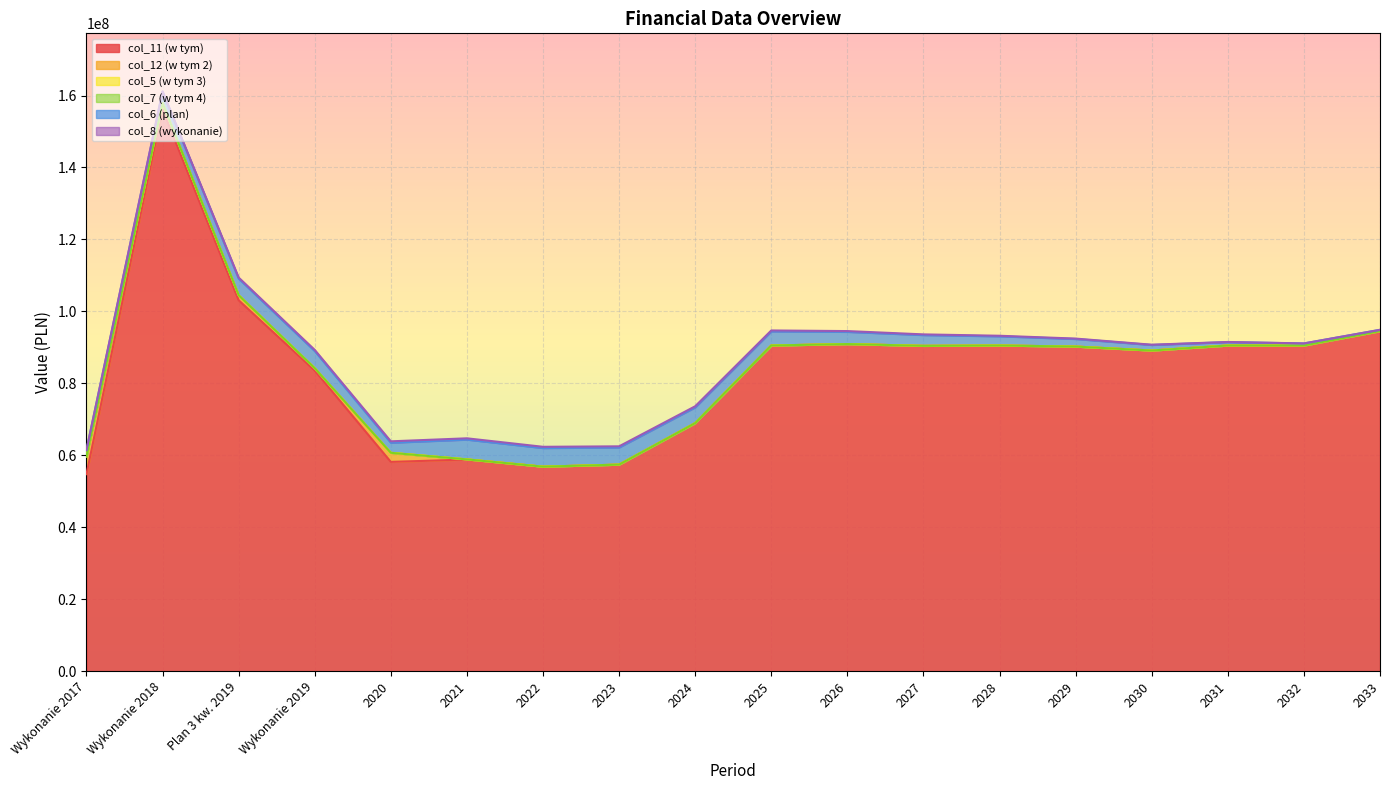

Reading right to left, transcribe all the data shown in this chart.

col_11 (w tym): 2033=94523227.2	2032=90523227.2	2031=90523227.2	2030=89123227.2	2029=90223227.2	2028=90523227.2	2027=90423227.2	2026=90923227.2	2025=90523227.2	2024=68947344.6	2023=57412425.4	2022=56848186.1	2021=58819067.9	2020=58169287.0	Wykonanie 2019=83566800.3	Plan 3 kw. 2019=103089744.5	Wykonanie 2018=156236209.1	Wykonanie 2017=54753244.2
col_12 (w tym 2): 2033=0.0	2032=0.0	2031=0.0	2030=0.0	2029=0.0	2028=0.0	2027=0.0	2026=0.0	2025=0.0	2024=0.0	2023=0.0	2022=0.0	2021=48496.3	2020=2530137.3	Wykonanie 2019=632055.2	Plan 3 kw. 2019=1414675.4	Wykonanie 2018=1664378.4	Wykonanie 2017=4942604.3
col_5 (w tym 3): 2033=0.0	2032=0.0	2031=0.0	2030=0.0	2029=0.0	2028=0.0	2027=0.0	2026=0.0	2025=0.0	2024=0.0	2023=0.0	2022=0.0	2021=0.0	2020=0.0	Wykonanie 2019=0.0	Plan 3 kw. 2019=0.0	Wykonanie 2018=0.0	Wykonanie 2017=0.0
col_7 (w tym 4): 2033=0.0	2032=0.0	2031=0.0	2030=0.0	2029=0.0	2028=0.0	2027=0.0	2026=0.0	2025=0.0	2024=0.0	2023=0.0	2022=0.0	2021=0.0	2020=0.0	Wykonanie 2019=0.0	Plan 3 kw. 2019=0.0	Wykonanie 2018=0.0	Wykonanie 2017=0.0
col_6 (plan): 2033=356249.1	2032=564501.3	2031=939042.8	2030=1545342.3	2029=2106009.8	2028=2555928.7	2027=3000387.2	2026=3391661.9	2025=3924797.4	2024=4391610.4	2023=4767999.7	2022=5174962.1	2021=5495379.0	2020=2800366.8	Wykonanie 2019=4787303.2	Plan 3 kw. 2019=4623066.5	Wykonanie 2018=3088188.4	Wykonanie 2017=1733583.7
col_8 (wykonanie): 2033=0.0	2032=15624.8	2031=38987.9	2030=74382.2	2029=114962.3	2028=151228.4	2027=186732.0	2026=216839.9	2025=255390.5	2024=289303.0	2023=315351.6	2022=341439.5	2021=361254.3	2020=386666.5	Wykonanie 2019=310728.1	Plan 3 kw. 2019=287787.2	Wykonanie 2018=181574.7	Wykonanie 2017=84373.9